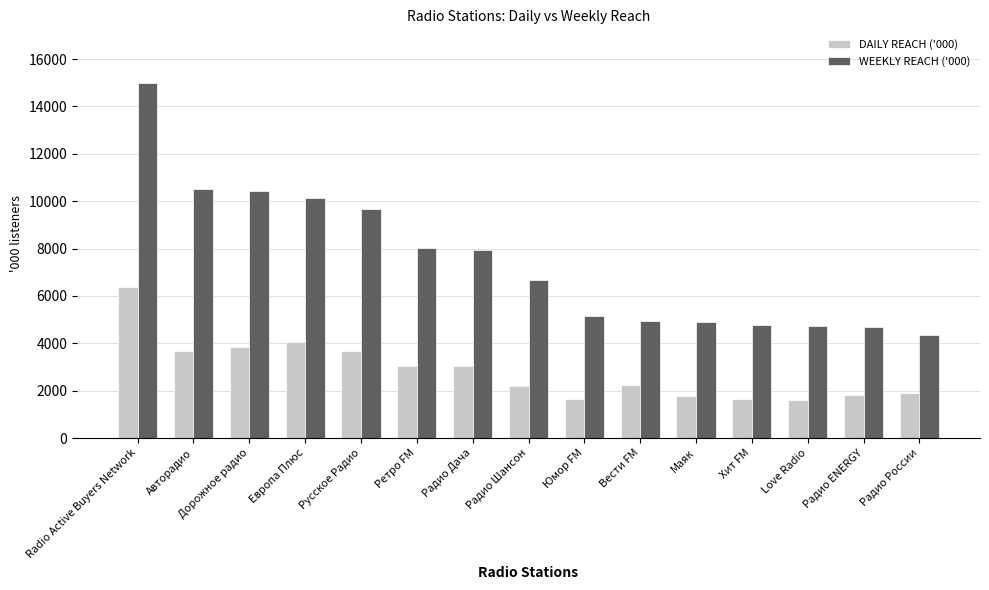

Is it true that DAILY REACH ('000) equals 2199.9 at Радио Шансон?

True